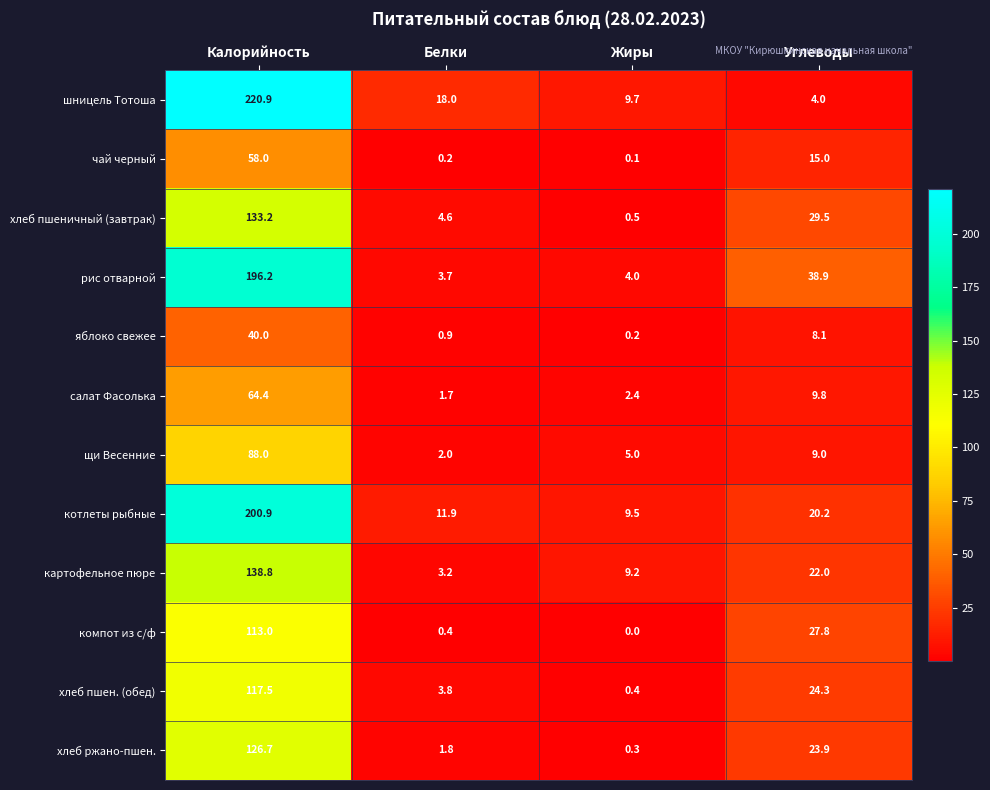

Which series has the largest range (max minus min)?

шницель Тотоша